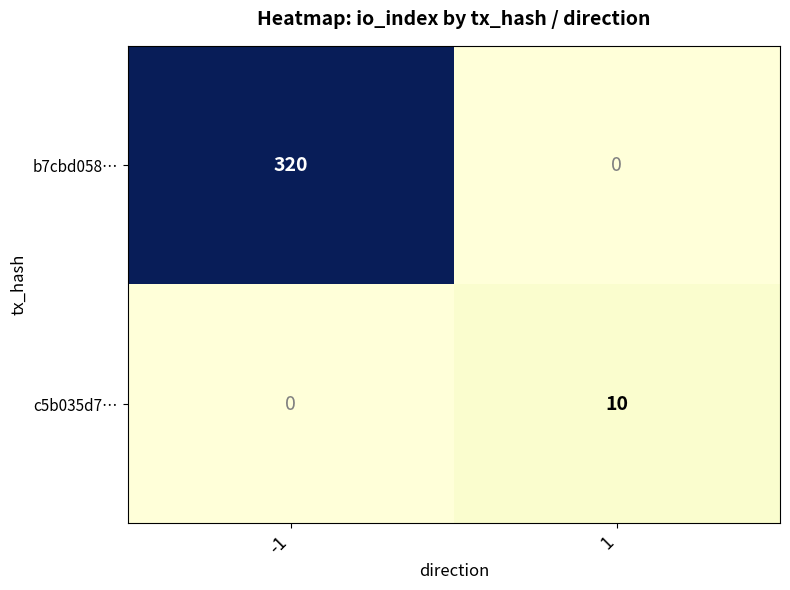

Which series has the largest range (max minus min)?

b7cbd058…